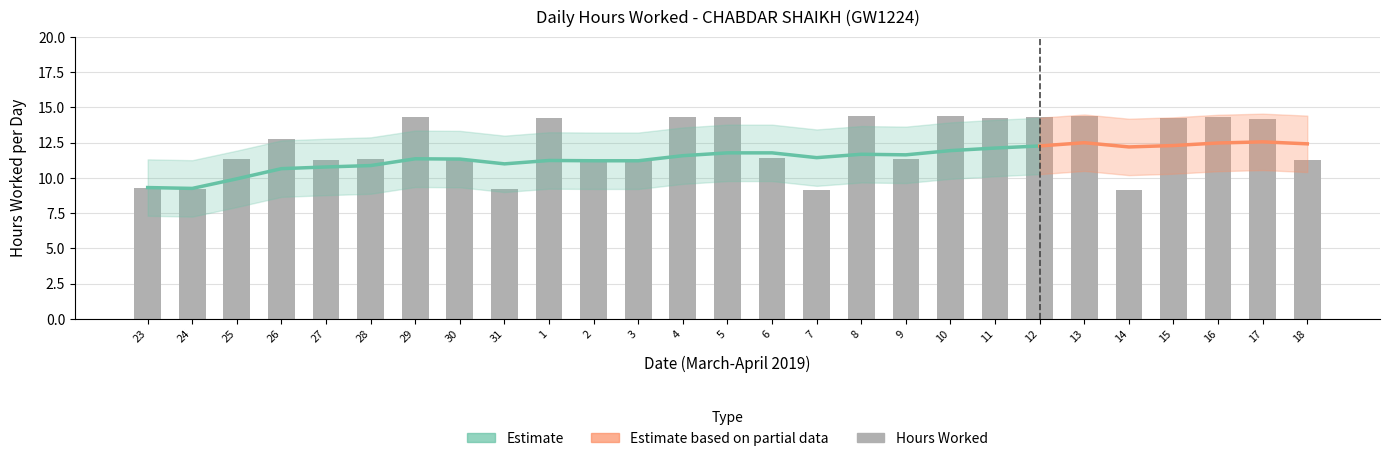

Reading left to right, transcribe all the data shown in this chart.

Hours Worked: 9.3	9.2	11.3	12.8	11.3	11.4	14.3	11.3	9.2	14.2	11.2	11.3	14.3	14.3	11.4	9.1	14.4	11.3	14.4	14.3	14.3	14.4	9.1	14.2	14.3	14.2	11.3
Estimate_smooth: 9.3	9.3	9.9	10.7	10.8	10.9	11.4	11.3	11.0	11.2	11.2	11.2	11.6	11.8	11.8	11.4	11.7	11.6	11.9	12.1	12.3	12.5	12.2	12.3	12.5	12.6	12.4
Estimate_upper: 11.3	11.3	11.9	12.7	12.8	12.9	13.4	13.3	13.0	13.2	13.2	13.2	13.6	13.8	13.8	13.4	13.7	13.6	13.9	14.1	14.3	14.5	14.2	14.3	14.5	14.6	14.4
Estimate_lower: 7.3	7.3	7.9	8.7	8.8	8.9	9.4	9.3	9.0	9.2	9.2	9.2	9.6	9.8	9.8	9.4	9.7	9.6	9.9	10.1	10.3	10.5	10.2	10.3	10.5	10.6	10.4